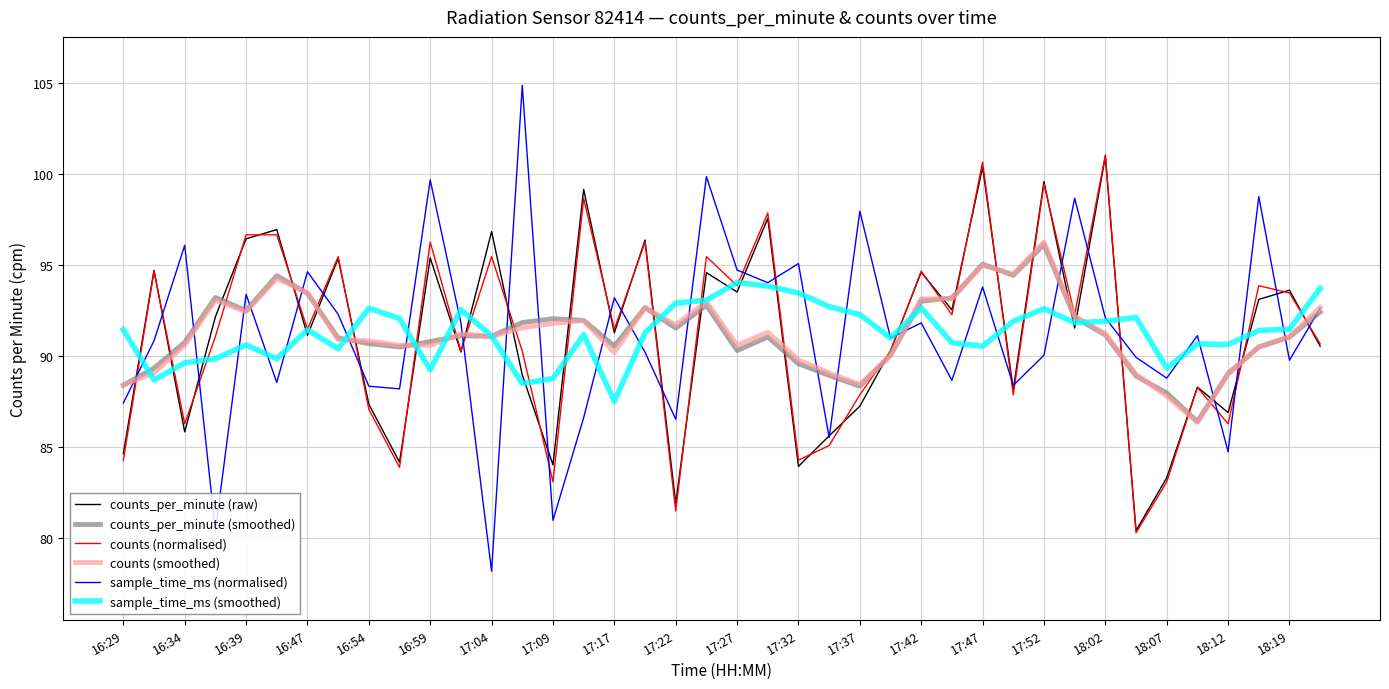

What is the smallest value displayed?

78.2